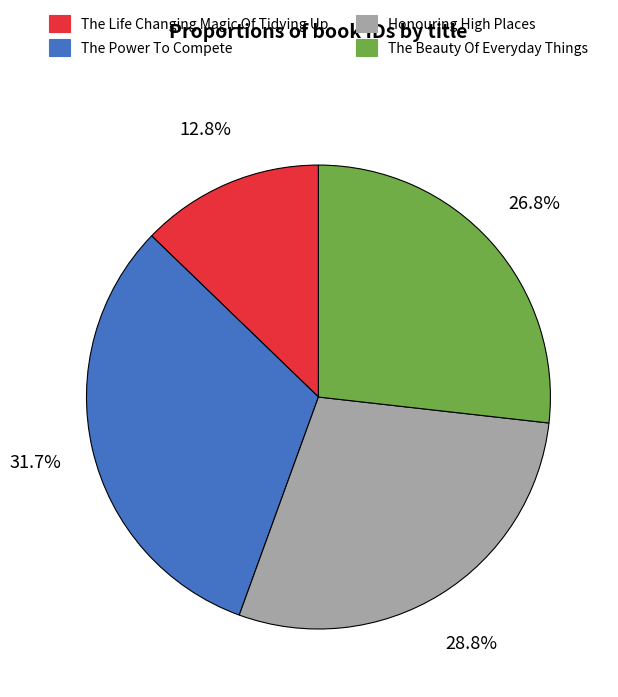

To the nearest percent, what is the average slice percentage?

25%